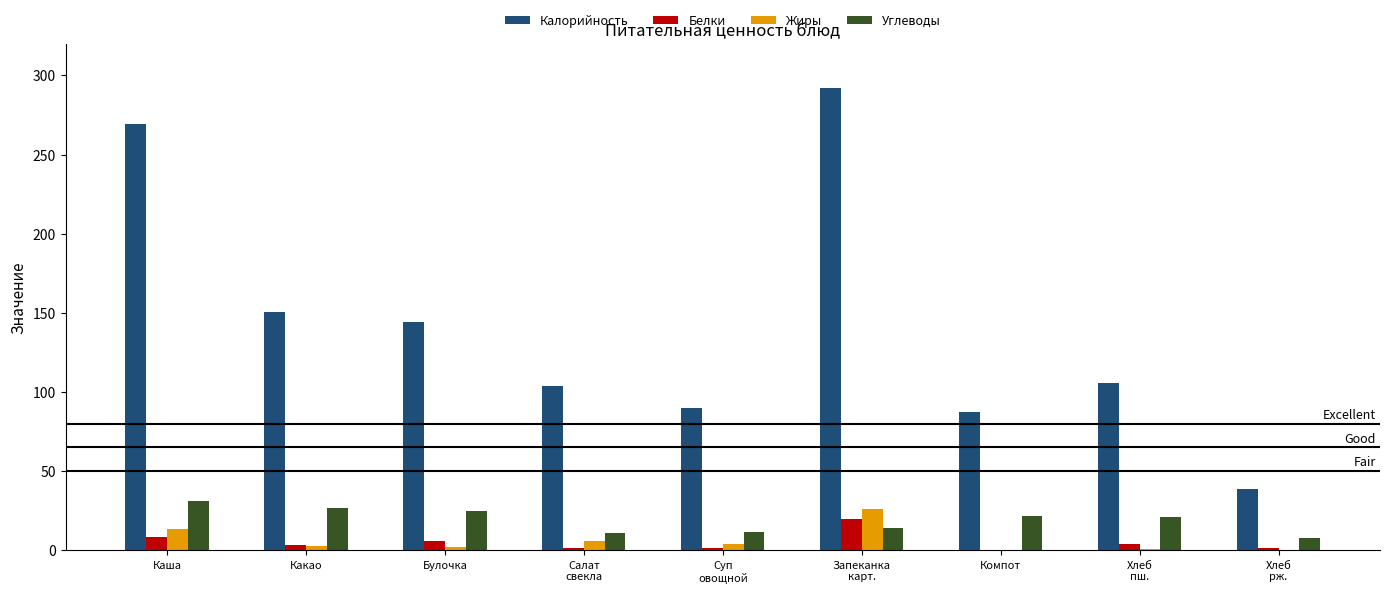

What are all the series names shown in the legend?

Калорийность, Белки, Жиры, Углеводы